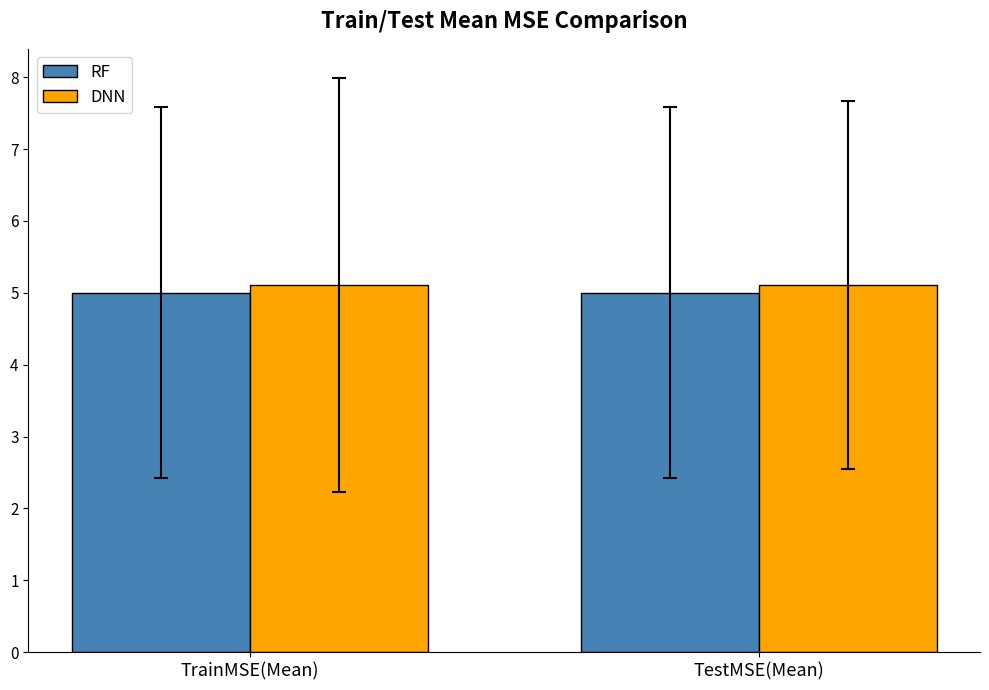

What is the sum of the RF values at TestMSE(Mean) and TrainMSE(Mean)?

10.0